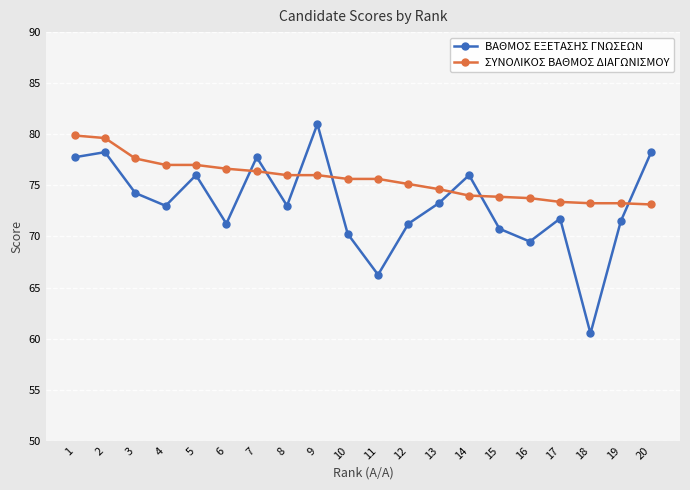

Does the chart have visible grid lines?

Yes